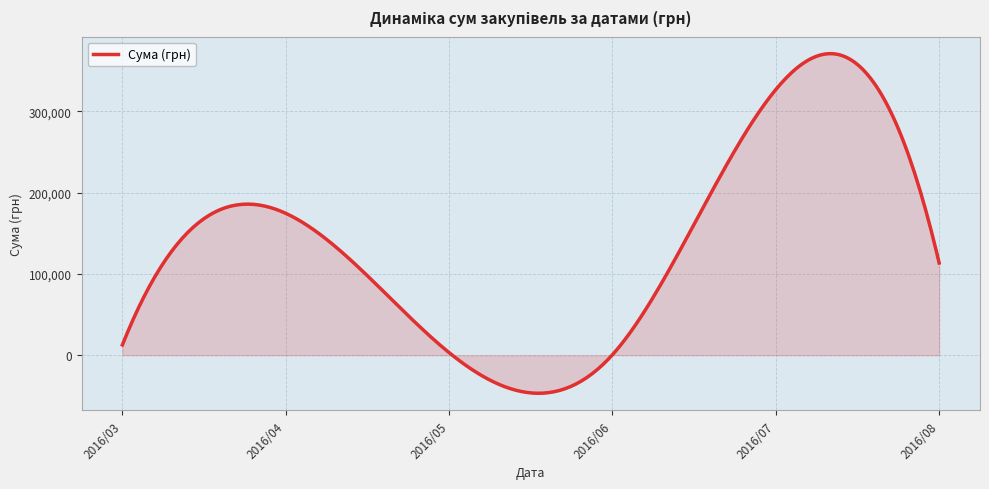

What is the smallest value displayed?

-46721.8